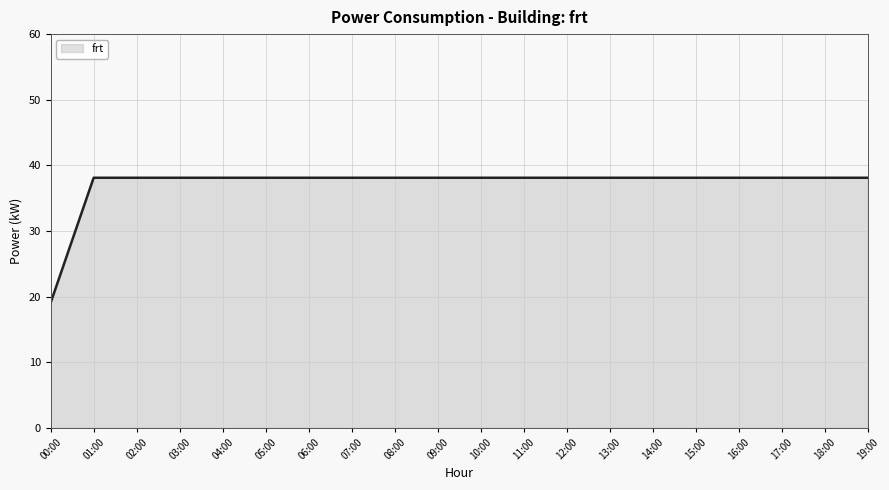

The value at 10:00 is 68.2. True or false?

False